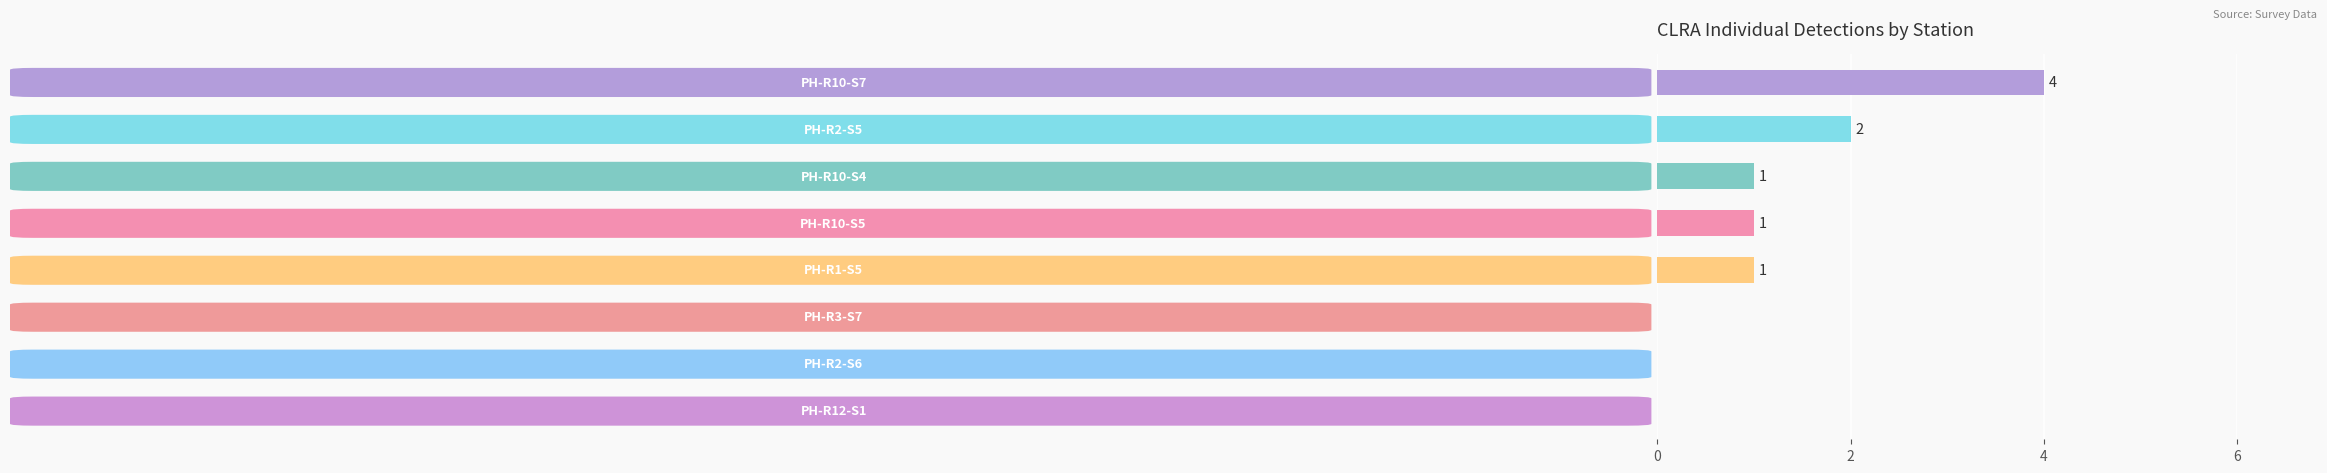

How many values are between 0 and 2?

7